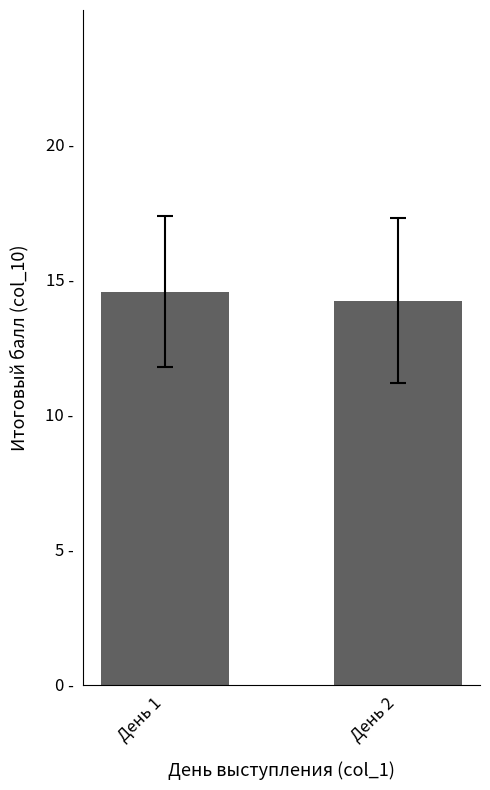

What is the maximum value shown in the chart?

14.6